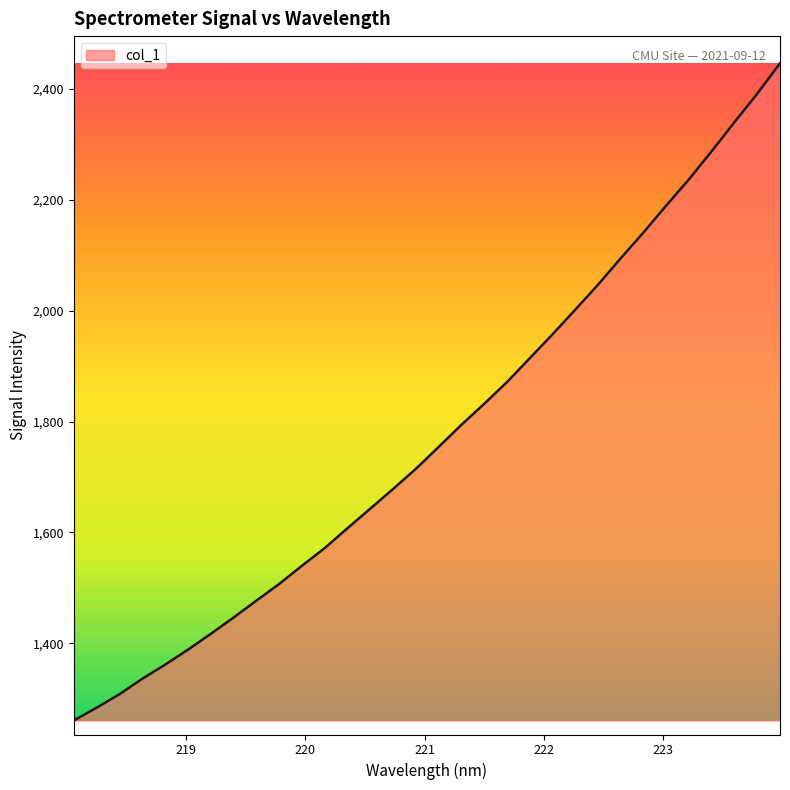

How many lines are shown in the chart?

1